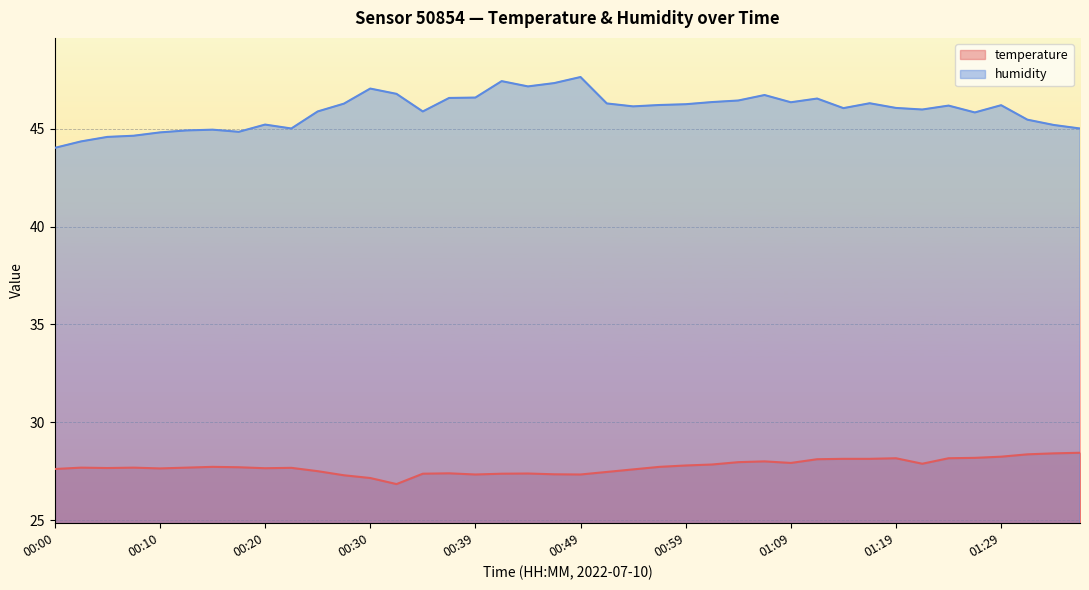

Where does the temperature series first go above 27?

00:00